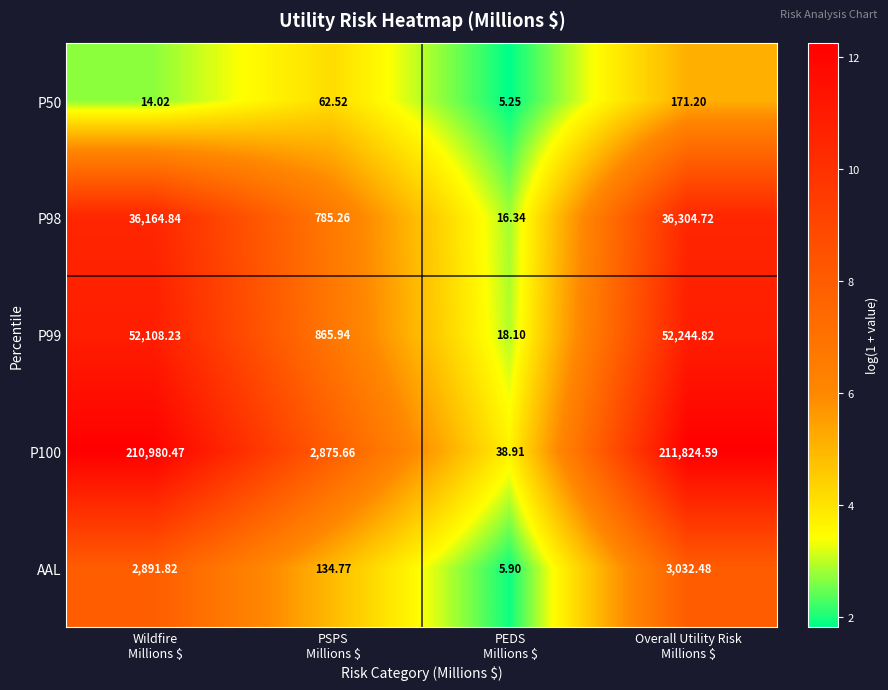

How many values in the P50 series exceed 62?

2